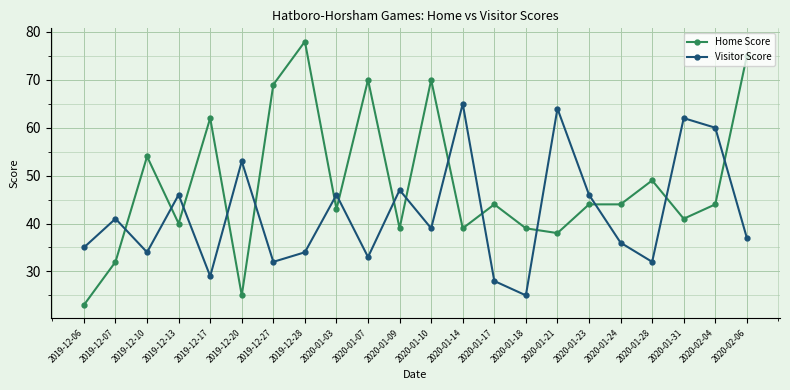

At which label does Visitor Score first exceed 39?

2019-12-07